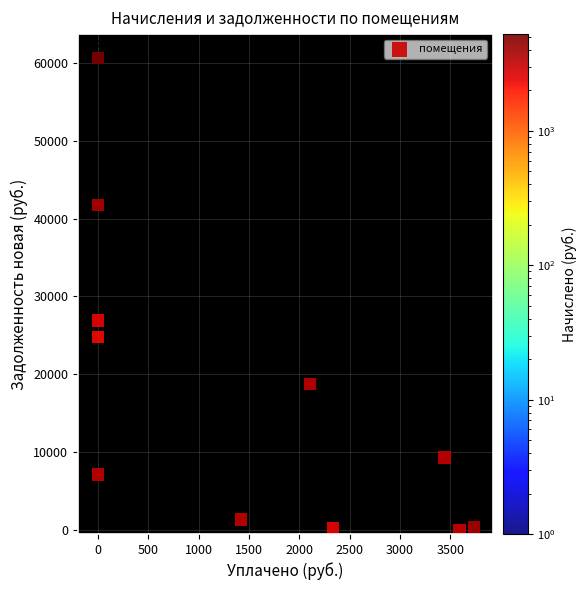

What is the average X value?

1386.3